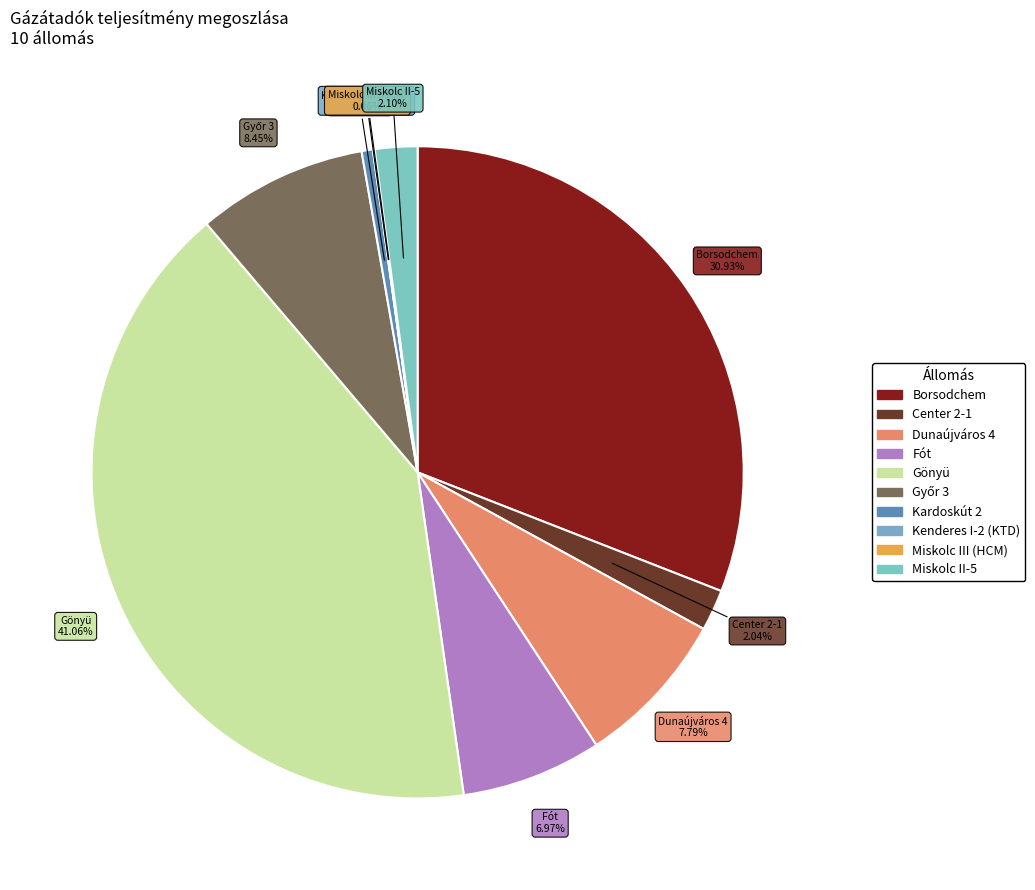

Does any single category account for the majority?

No